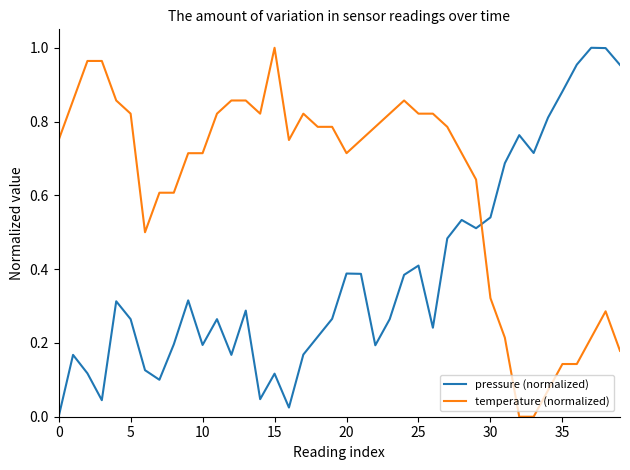

Which series has the largest total across all categories?

temperature (normalized)